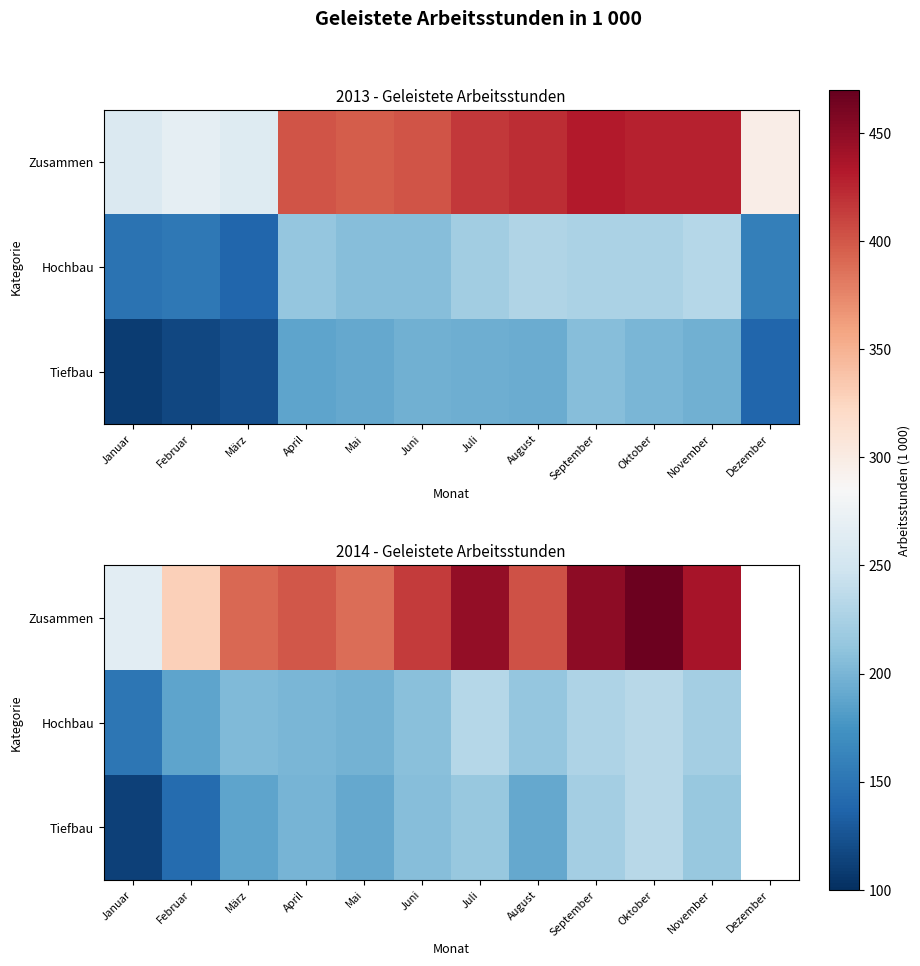

How many values in the Tiefbau series are below 206?

6